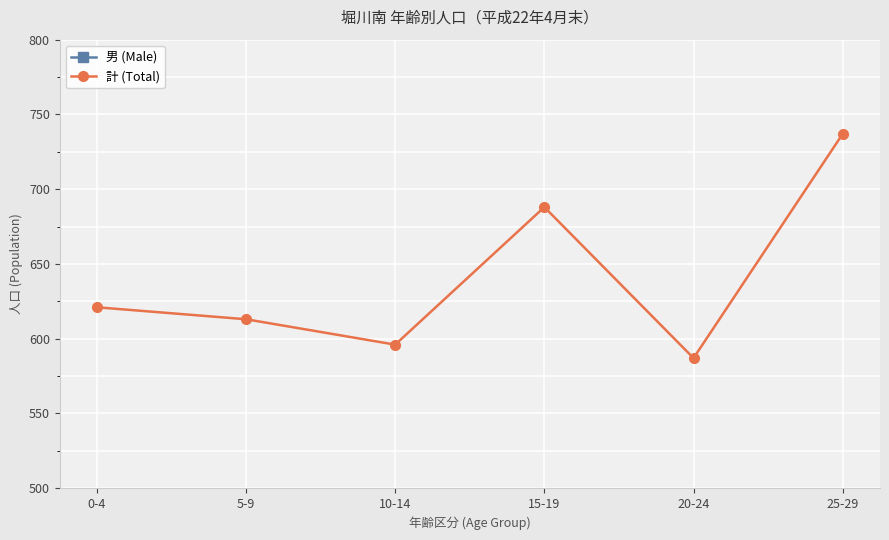

Which series has the largest total across all categories?

計 (Total)